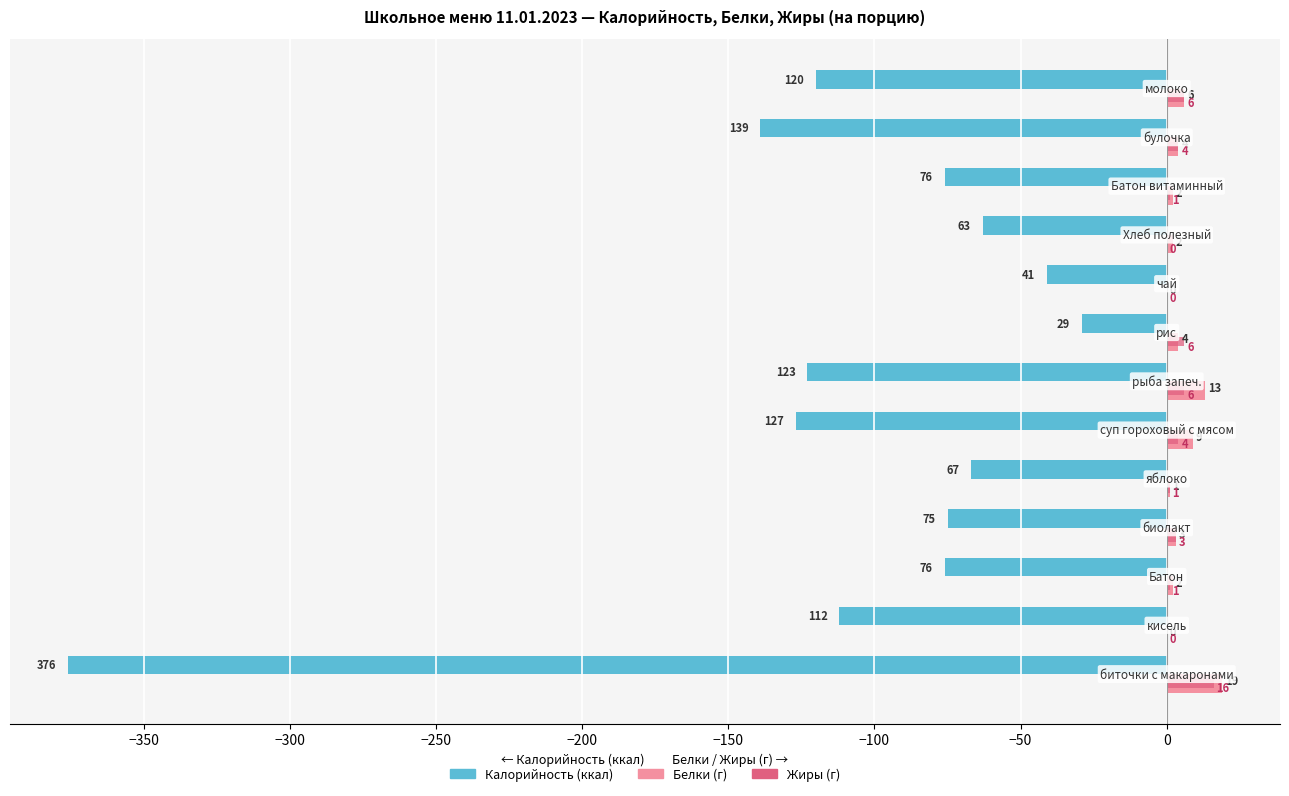

What is the greatest value displayed?

19